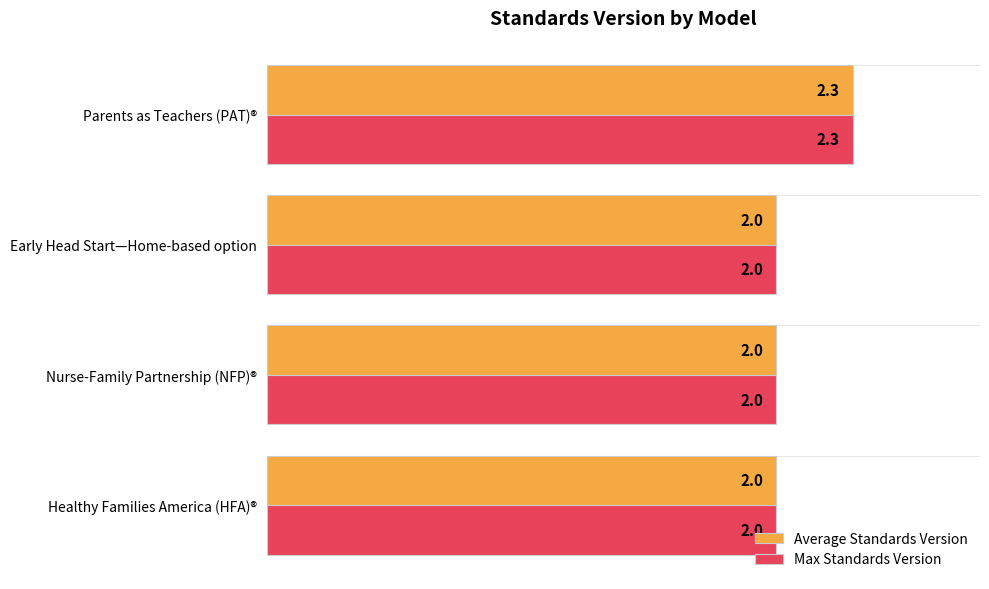

What value does the Average Standards Version series have at Parents as Teachers (PAT)®?

2.3